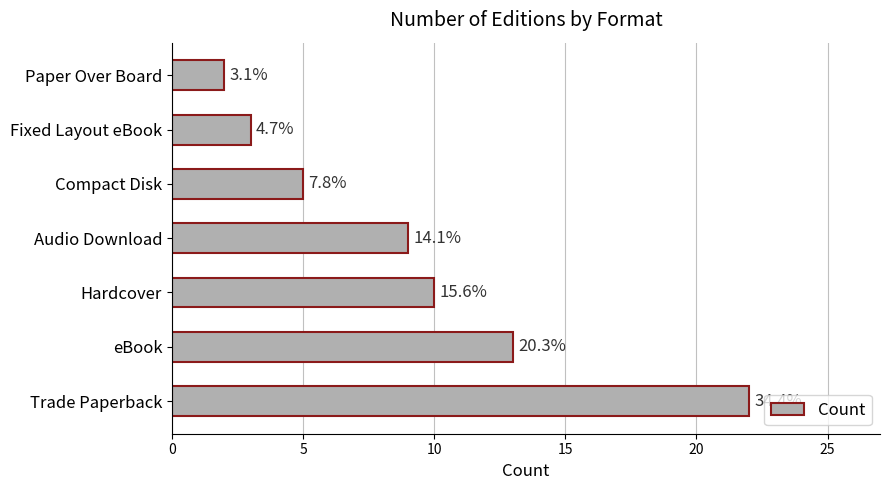

What is the sum of all values?

64